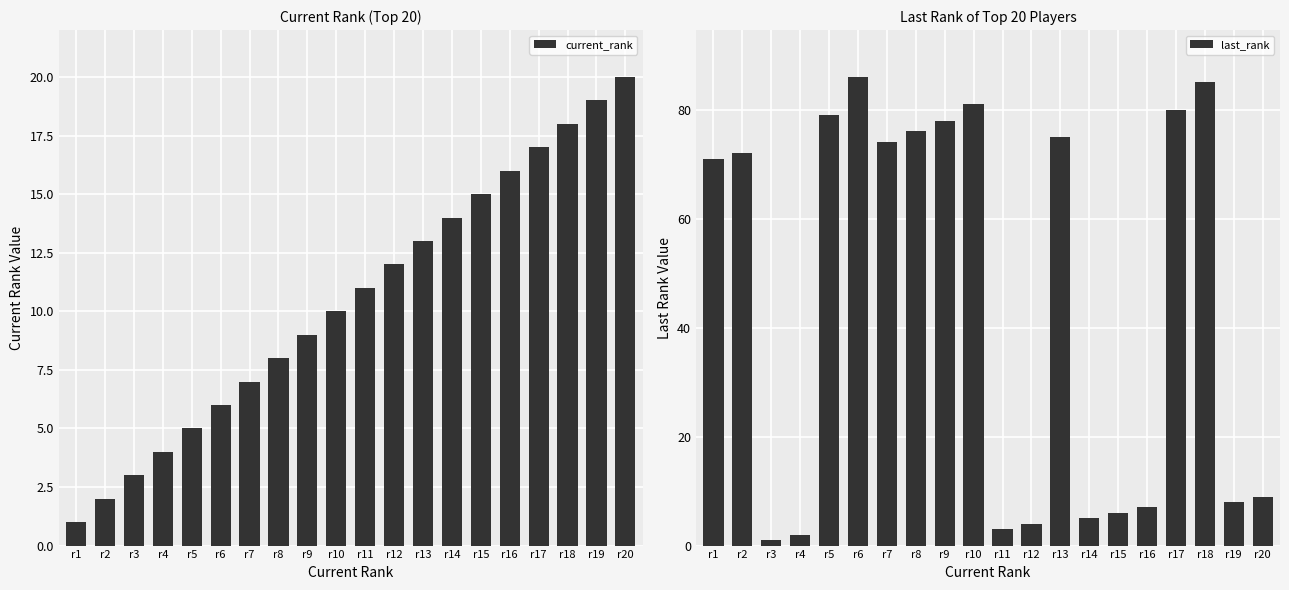

Rank the categories by current_rank value from highest to lowest.

r20, r19, r18, r17, r16, r15, r14, r13, r12, r11, r10, r9, r8, r7, r6, r5, r4, r3, r2, r1